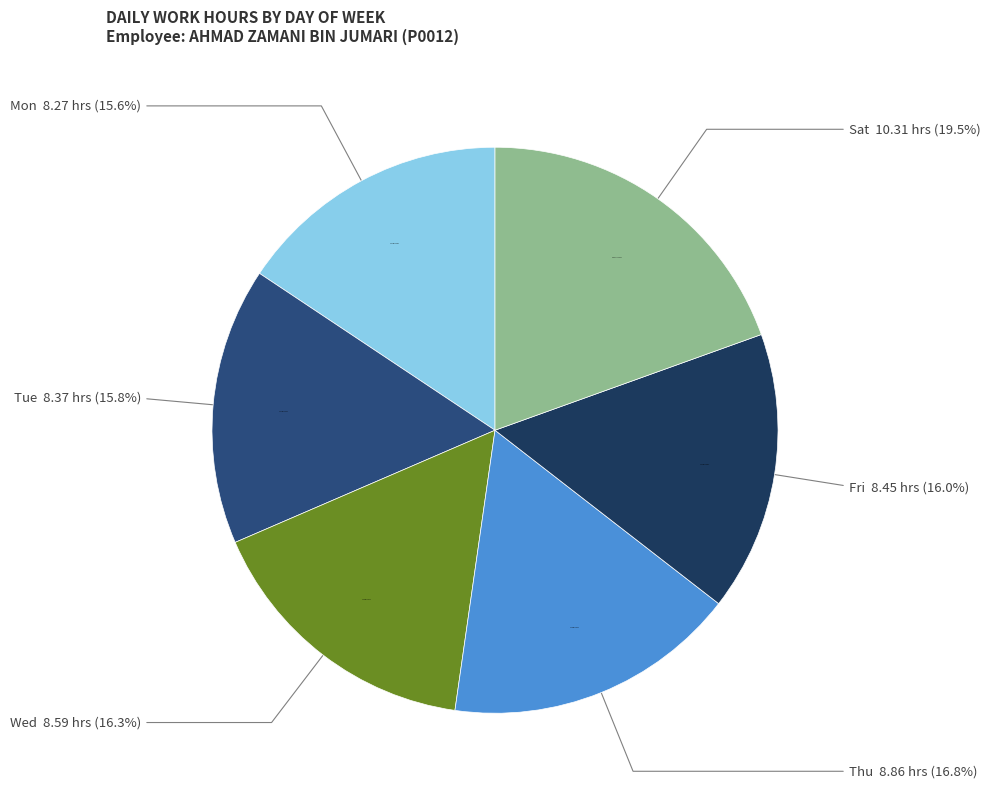

To the nearest percent, what portion does Fri represent?

16%